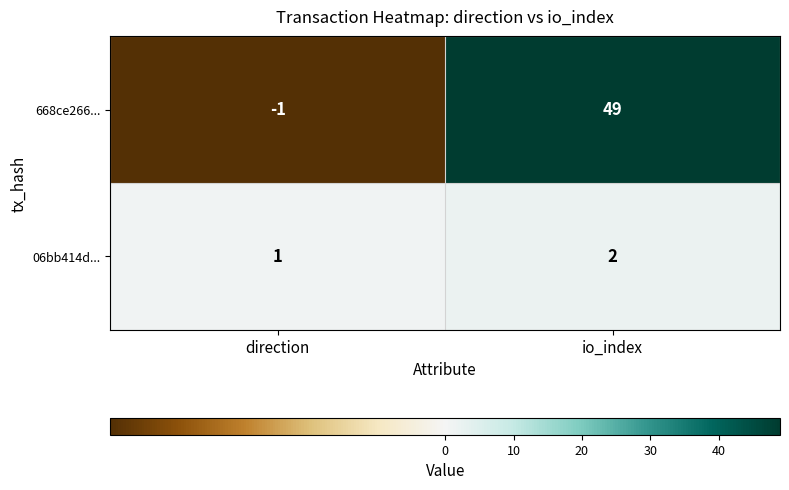

Where is 06bb414d... nearest to the value 1?

direction